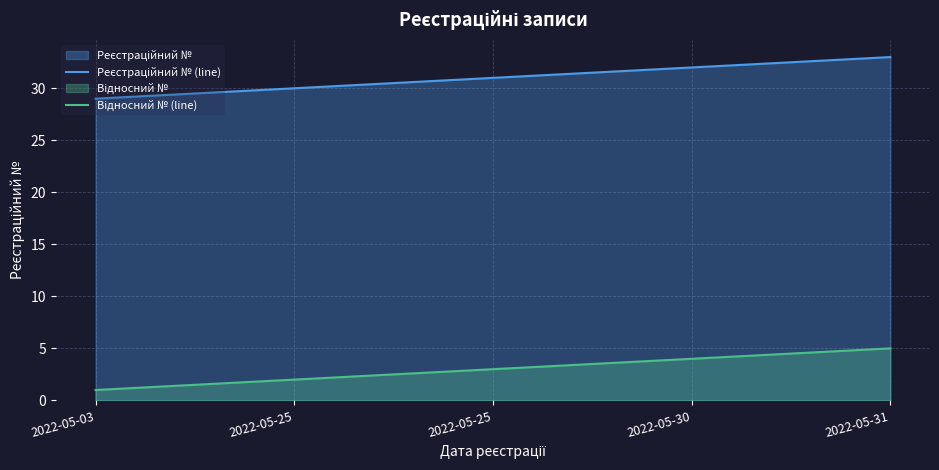

List the labels in order of Відносний № (line) value, largest first.

2022-05-31, 2022-05-30, 2022-05-25, 2022-05-25, 2022-05-03